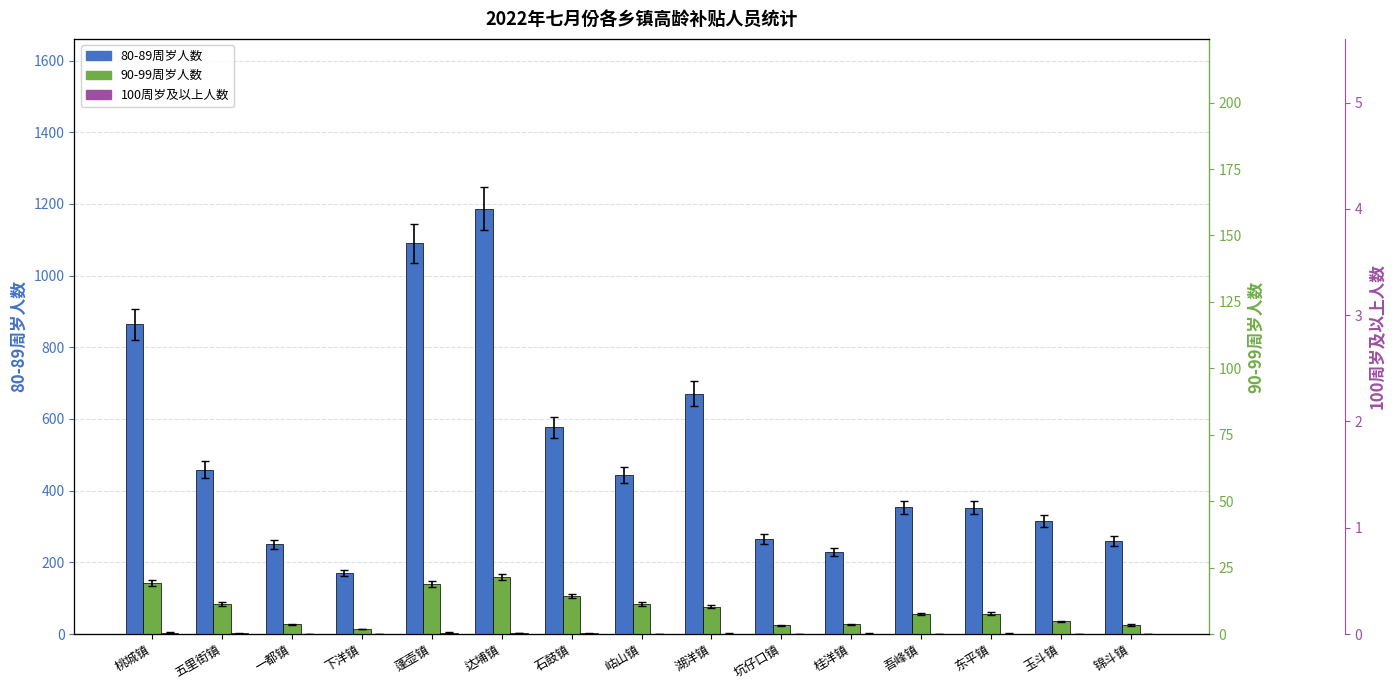

Where is 90-99周岁人数 nearest to the value 87?

五里街镇